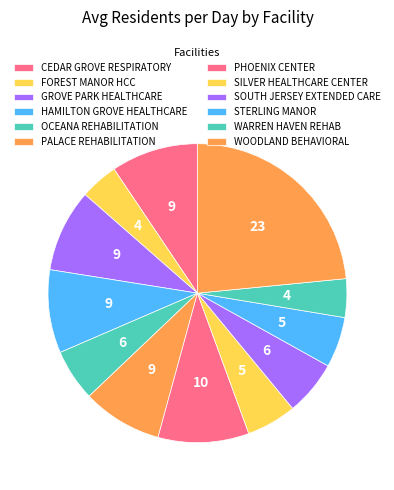

Does any single category account for the majority?

No